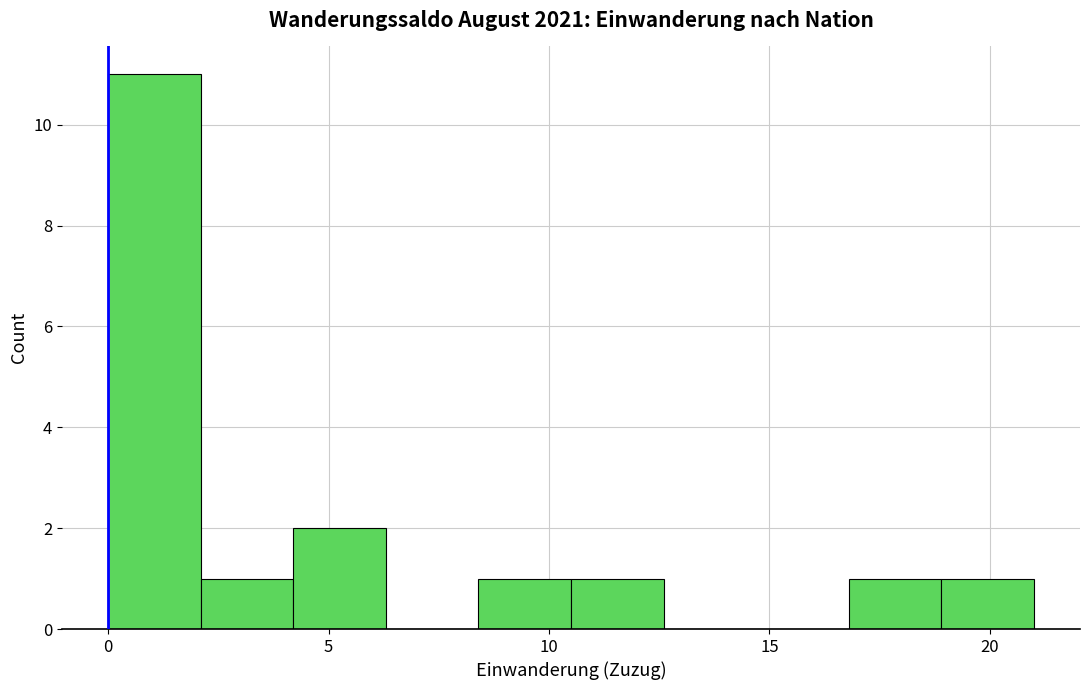

What is the height of the bar covering 16.8 to 18.9 on the x-axis? Neither the bar edges nor the heights are printed on the chart, so give them approximately, as read against the axes.

1